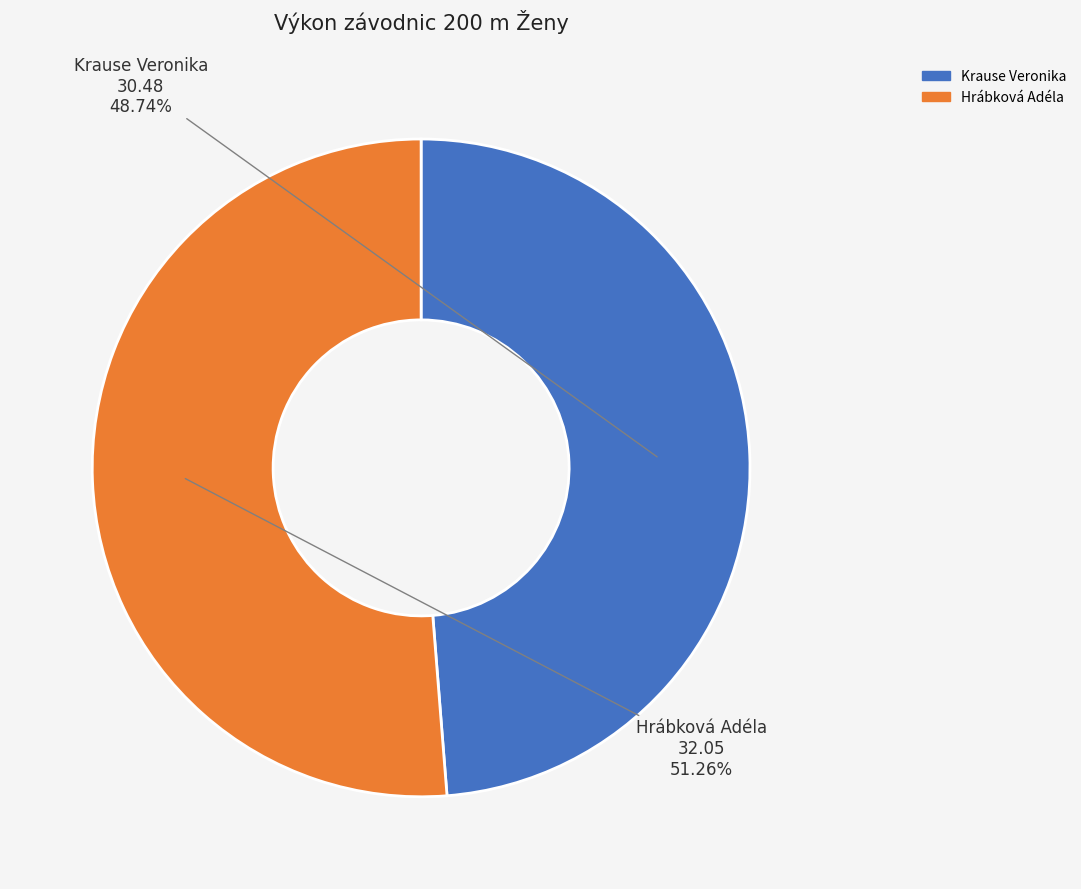

How many slices are in this pie chart?

2